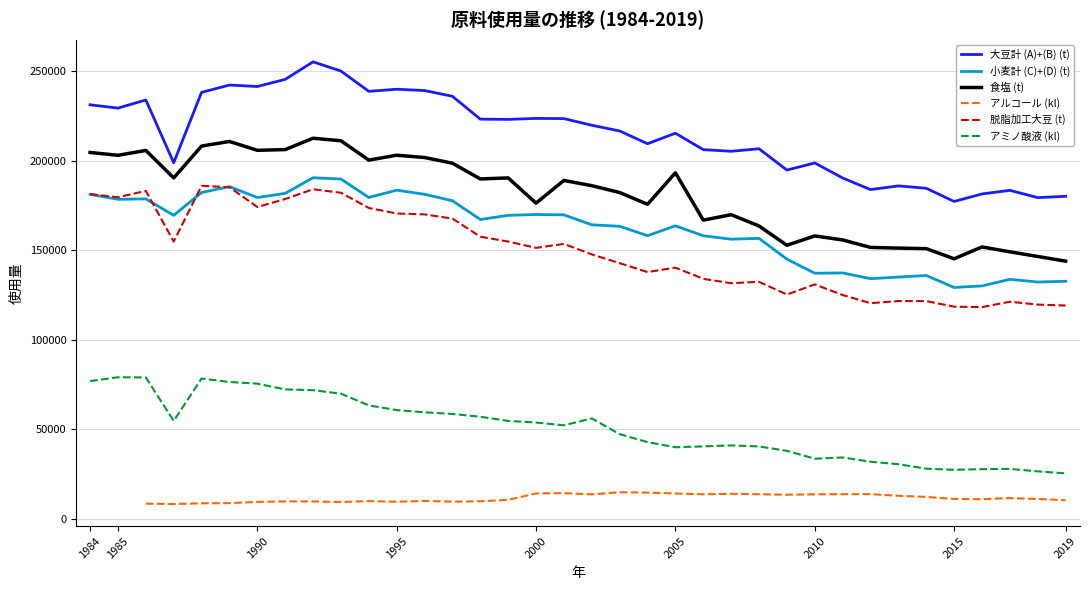

True or false: 脱脂加工大豆 (t) has more than 2 points higher than both neighbors.

True